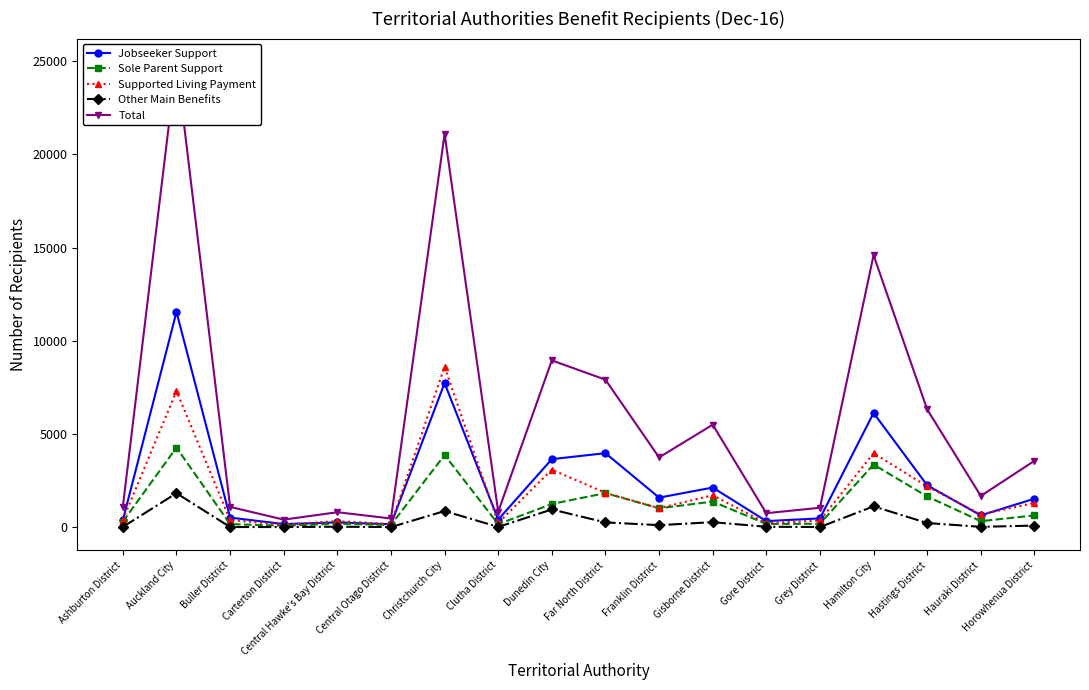

What is the total value across all series at Dunedin City?

17902